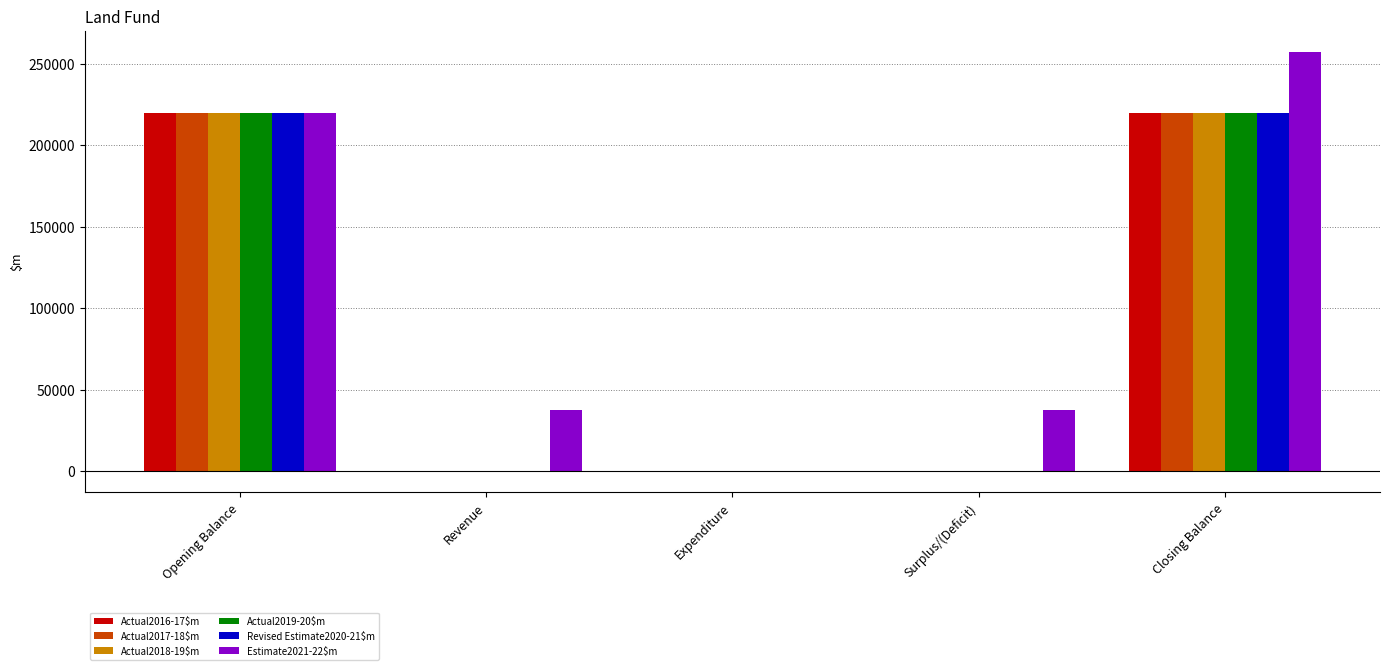

How many values in the Actual2017-18$m series exceed 0?

2